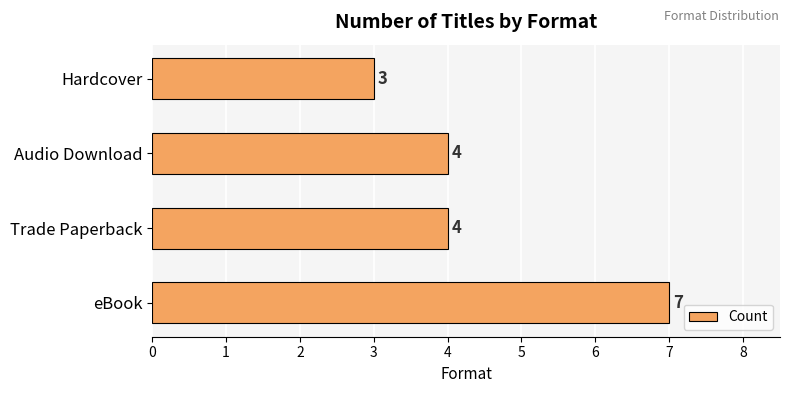

True or false: the data shows 7 at eBook.

True